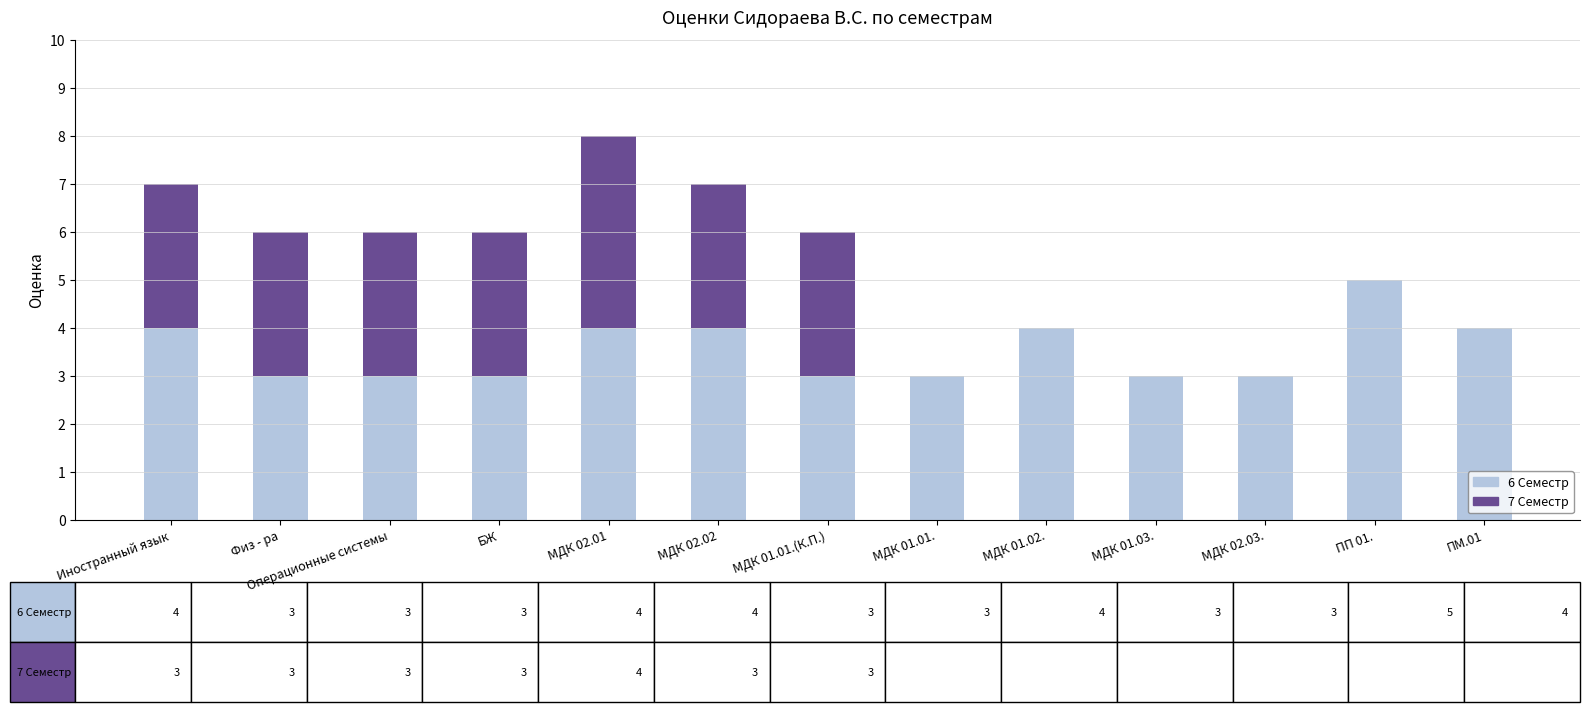

True or false: 6 Семестр has a value of 4 at Иностранный язык.

True